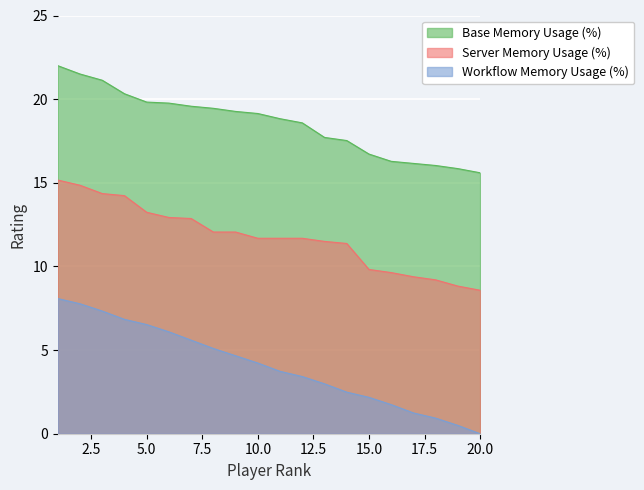

How many lines are shown in the chart?

3